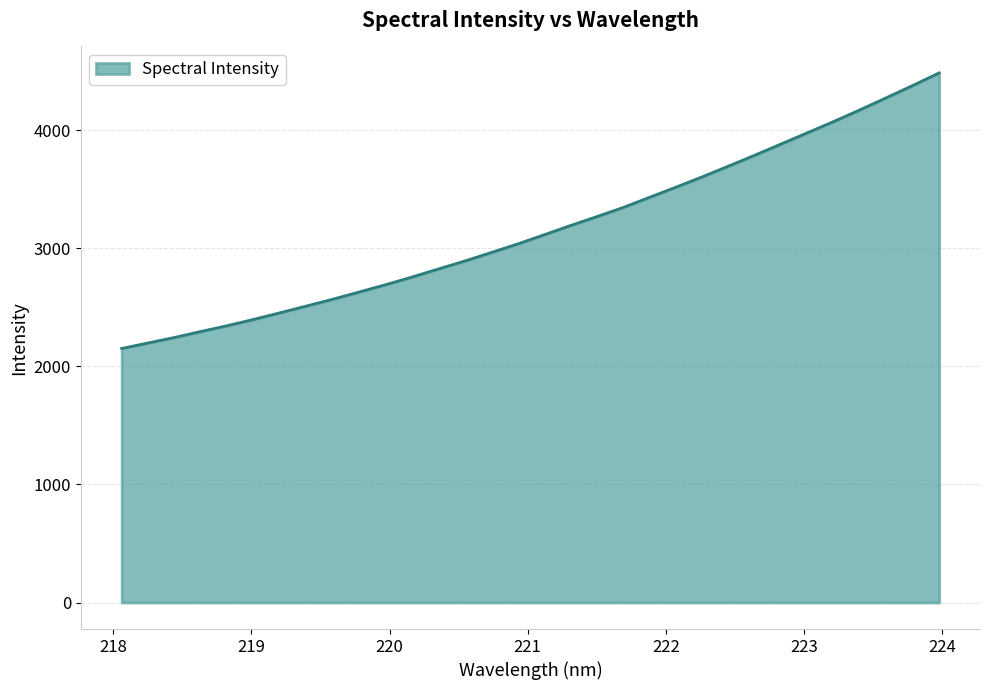

What is the difference between the maximum and minimum values?

2332.7